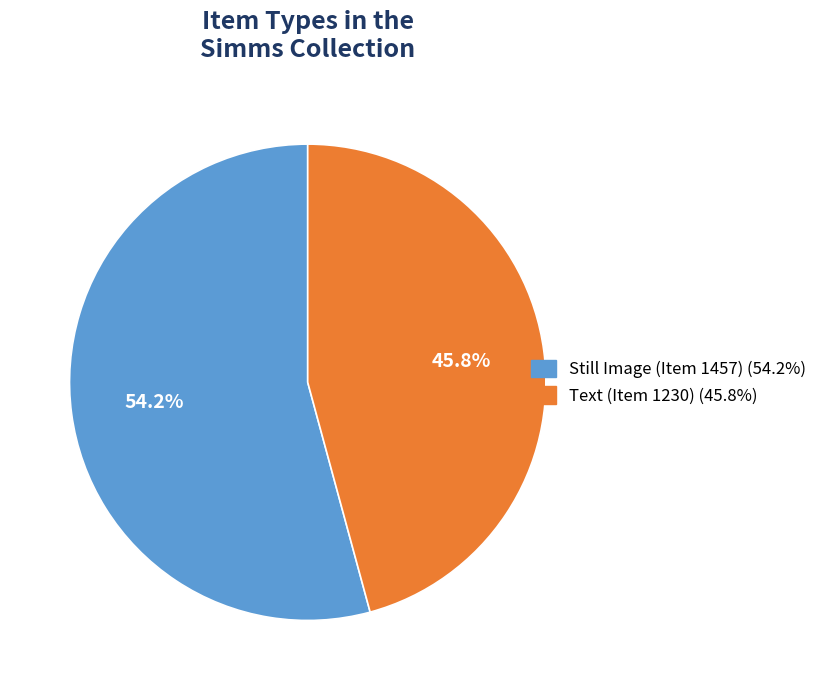

Which category has the biggest portion of the pie?

Still Image (Item 1457)